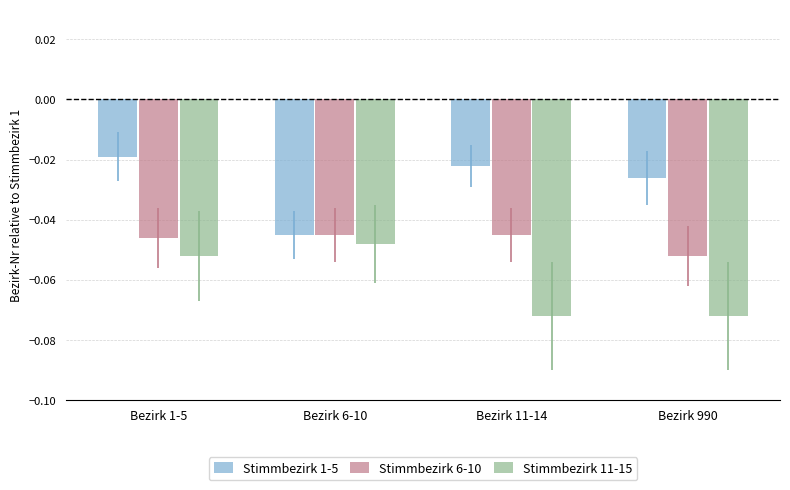

Rank the series by their average value, from lowest to highest.

Stimmbezirk 11-15, Stimmbezirk 6-10, Stimmbezirk 1-5